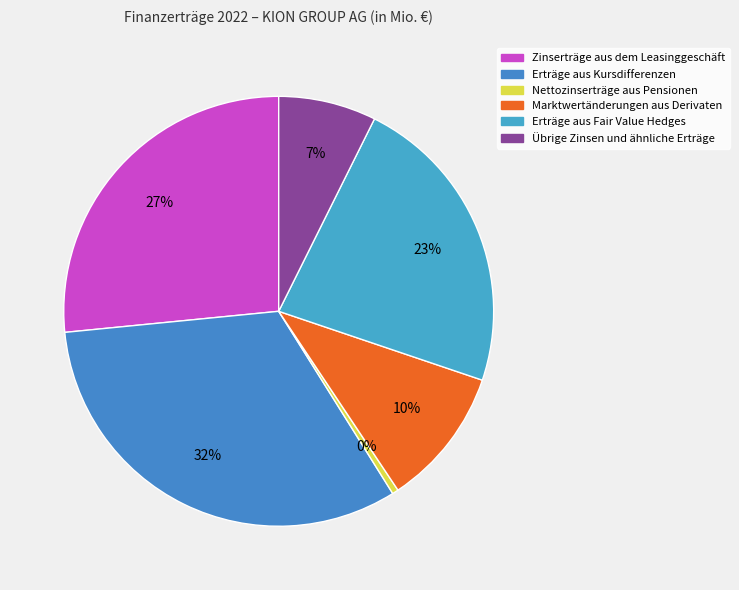

Combined, do Übrige Zinsen und ähnliche Erträge and Nettozinserträge aus Pensionen account for over 50%?

No